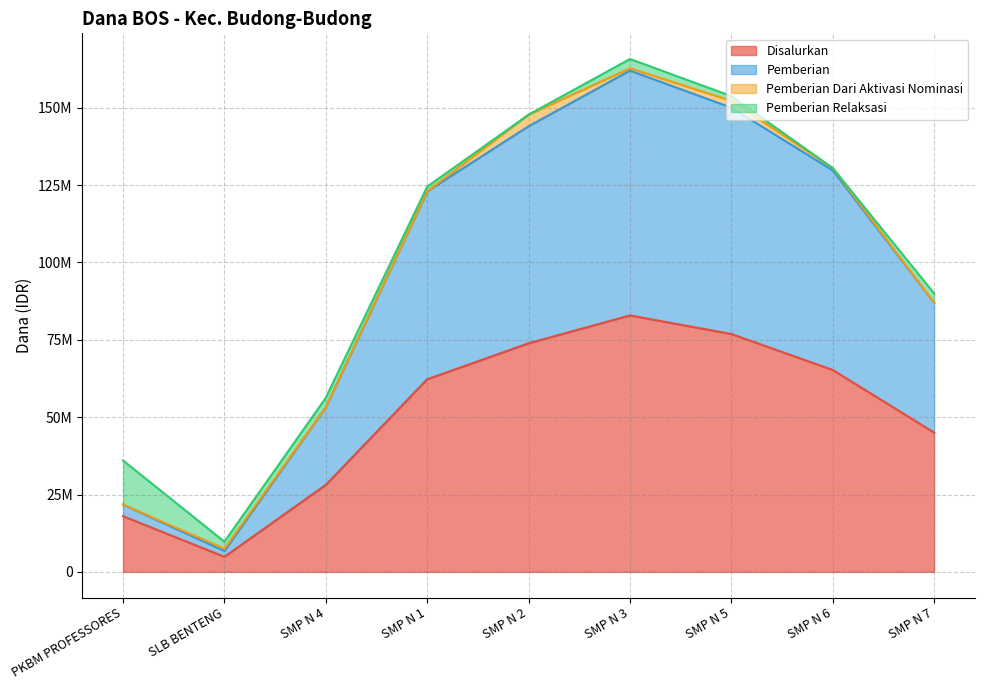

True or false: Siswa Disalurkan and Pemberian cross at least once.

False